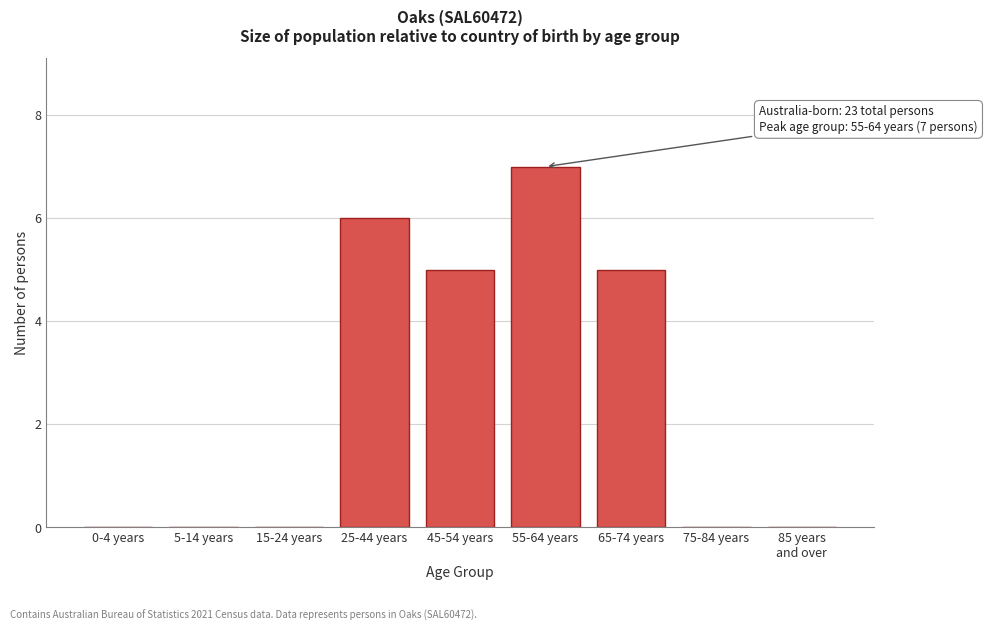

What is the sum of all values?

23